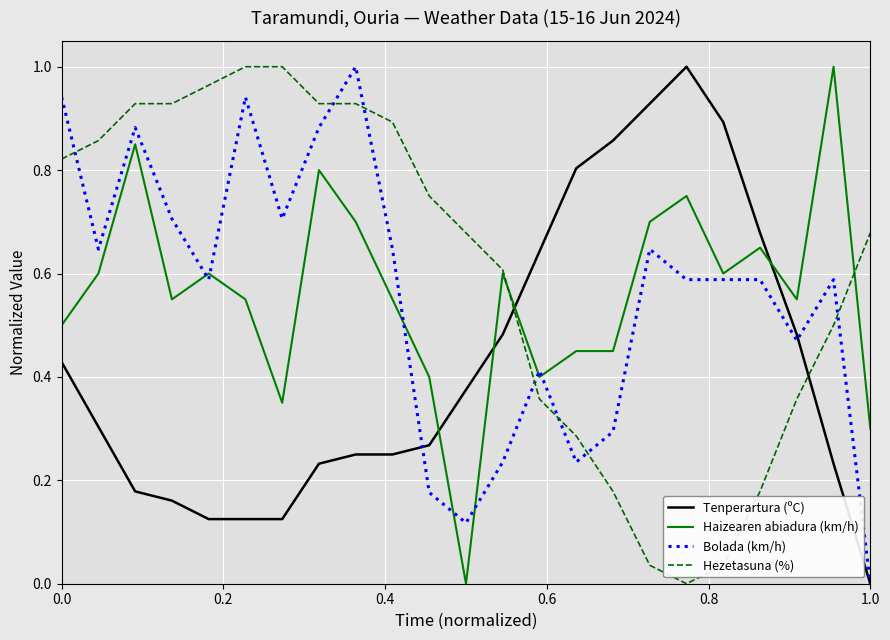

How many intersections are there between Haizearen abiadura (km/h) and Tenperartura (ºC)?

4